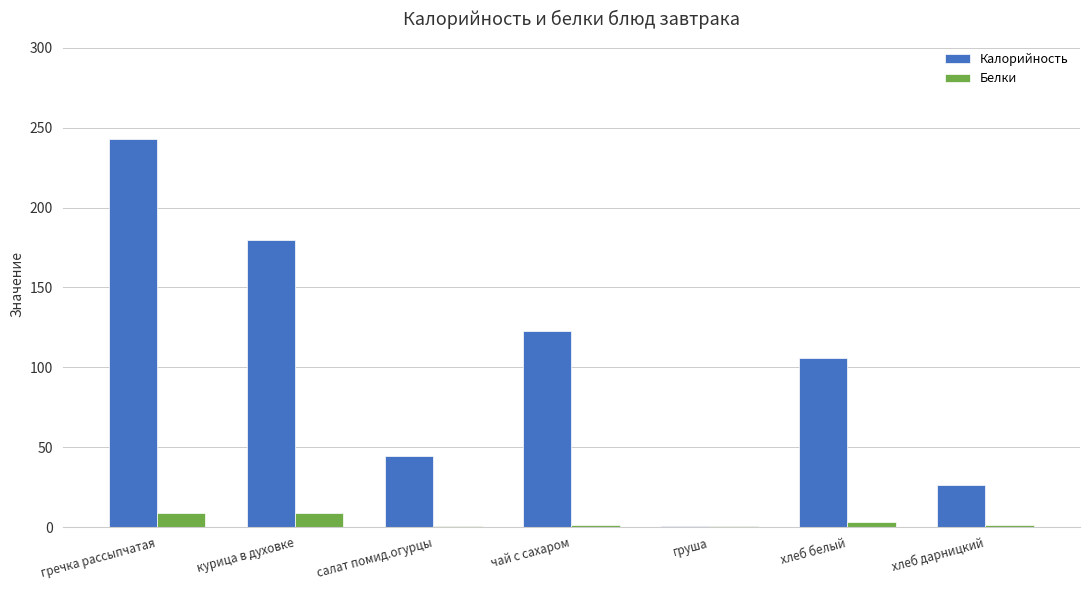

Is it true that Калорийность equals 26.0 at хлеб дарницкий?

True